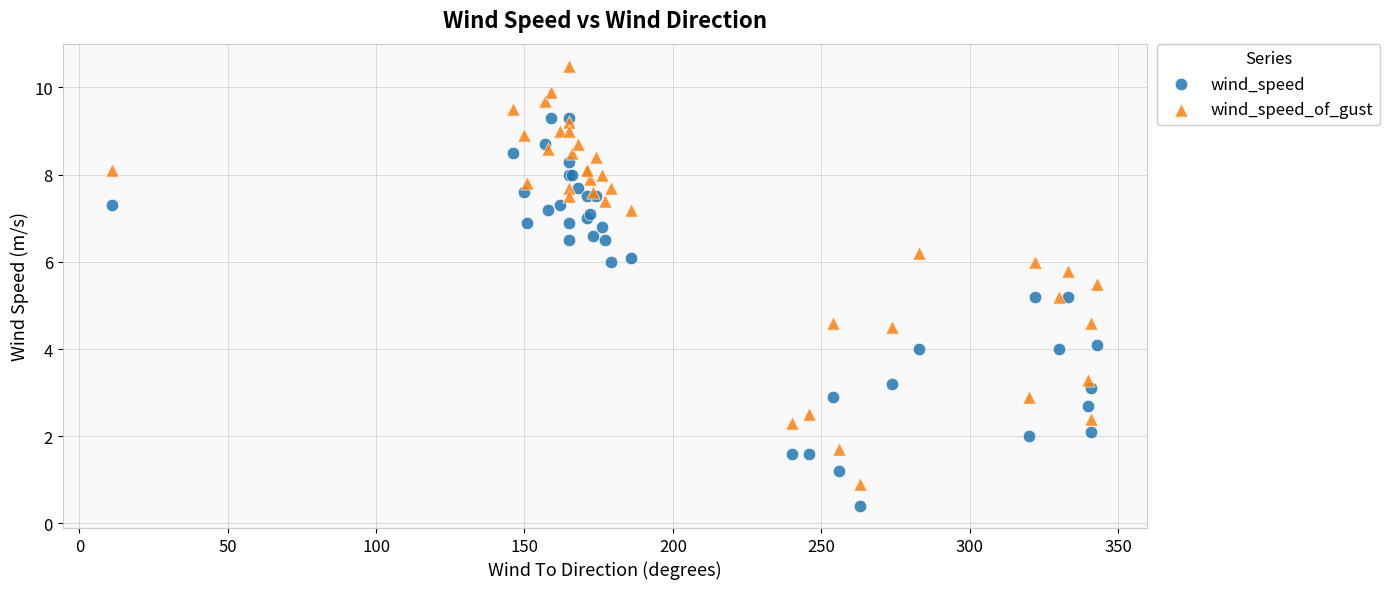

Which series has the largest Y range (max minus min)?

wind_speed_of_gust